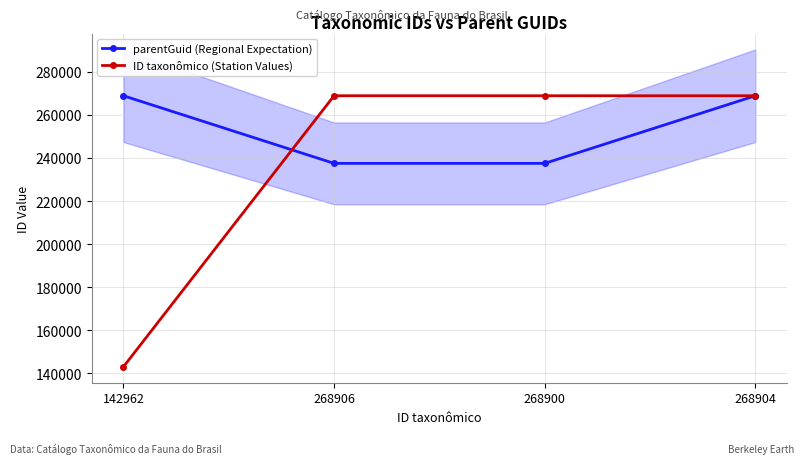

What is the sum of all parentGuid (Regional Expectation) values?

1012782